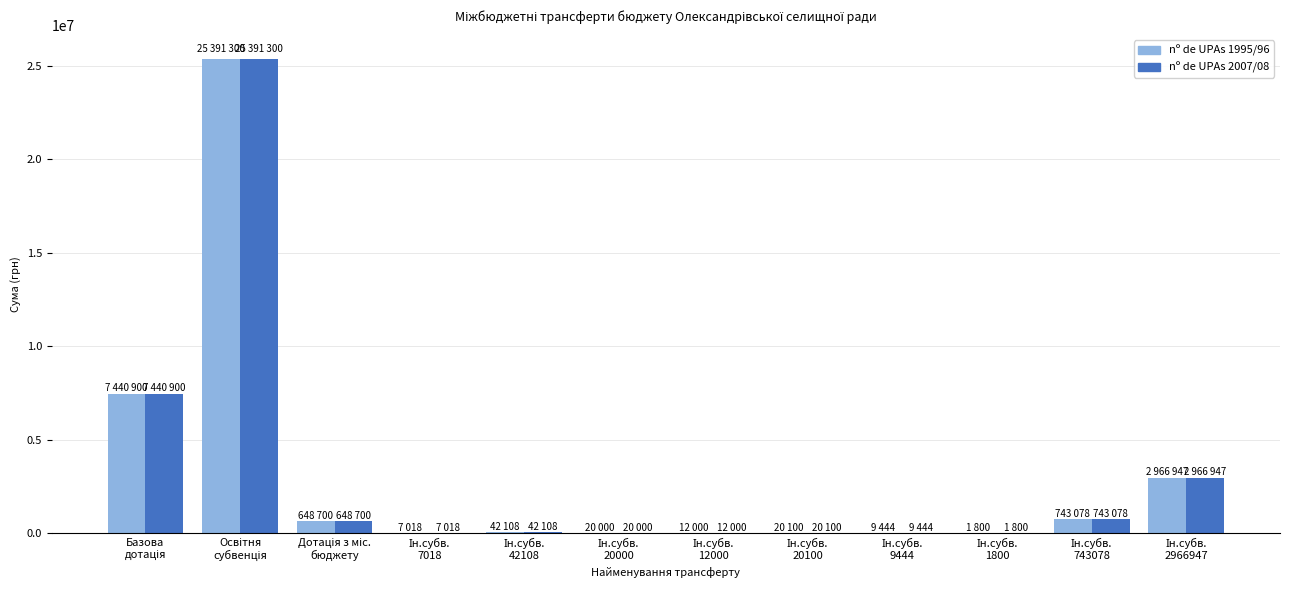

What is the maximum value shown in the chart?

25391300